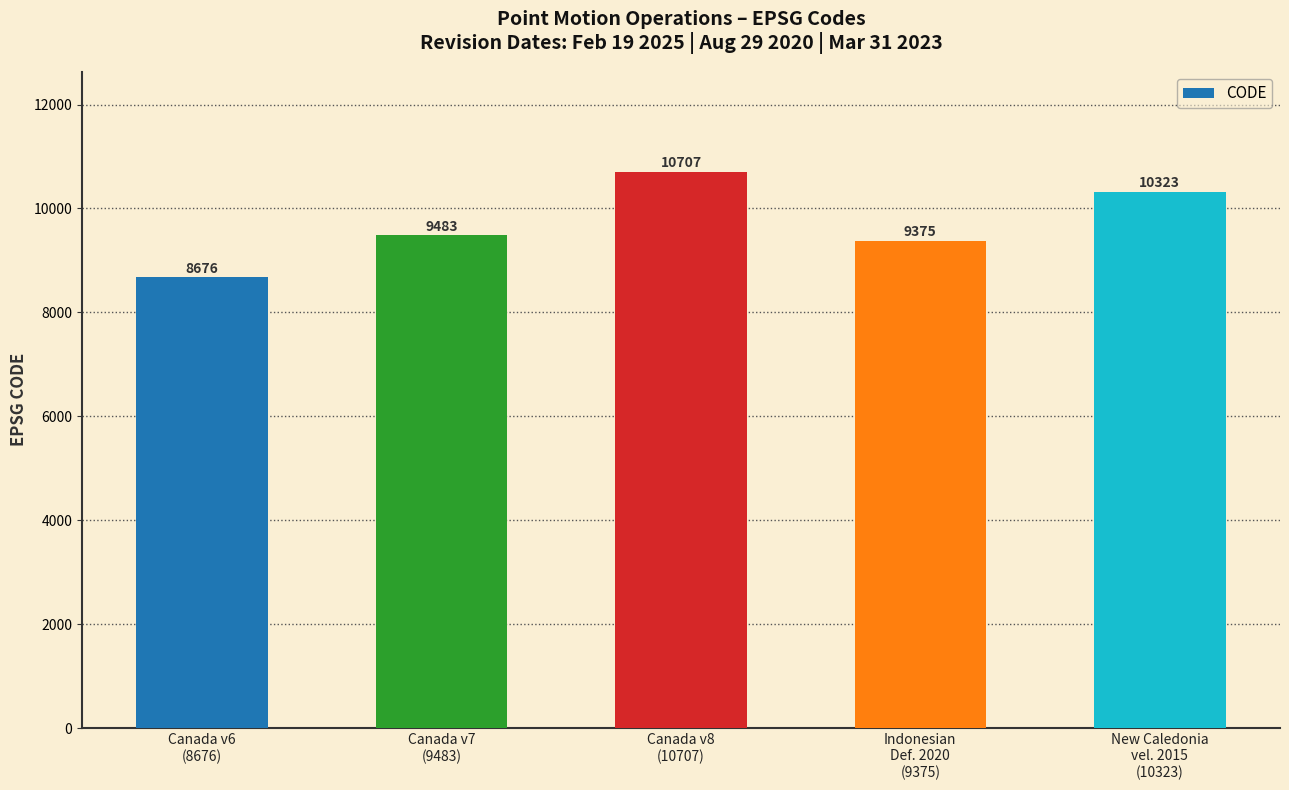

Which category has the highest value across all series?

Canada v8
(10707)